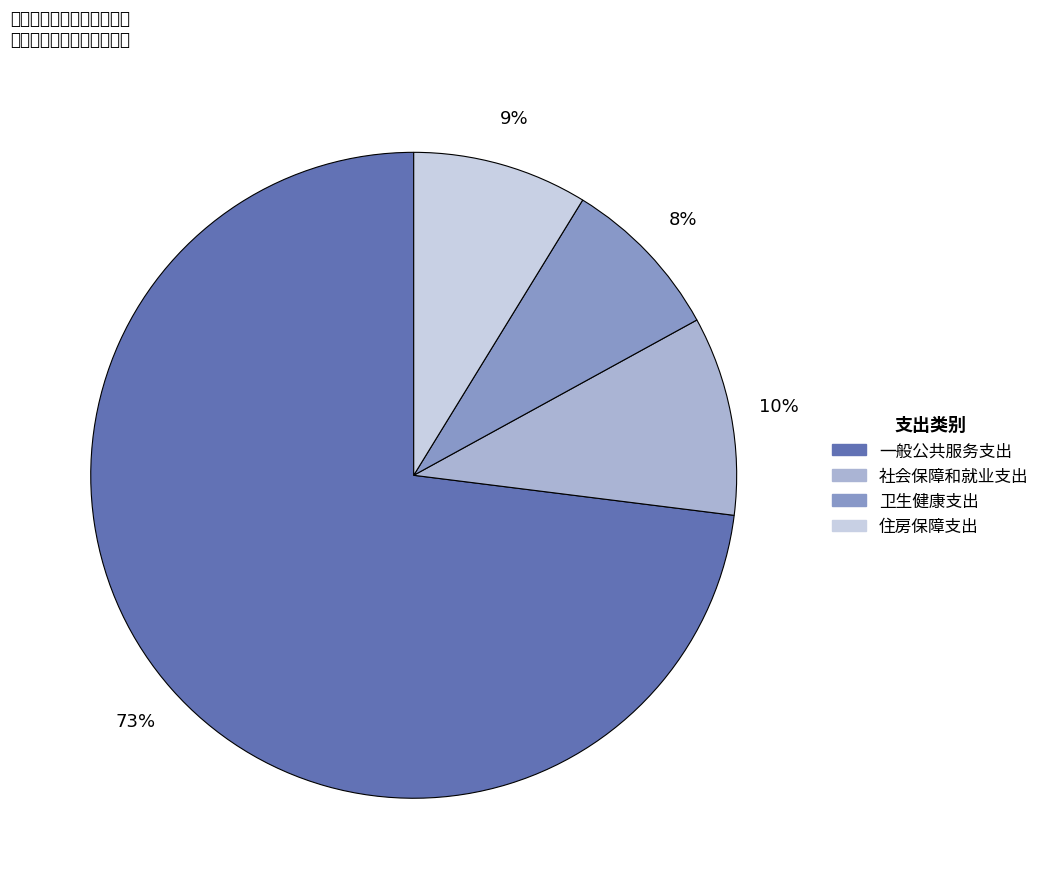

True or false: 社会保障和就业支出 accounts for 17% of the total.

False